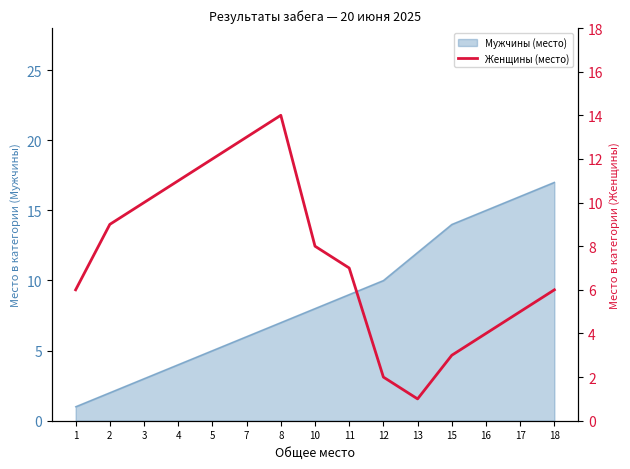

What is the minimum value shown in the chart?

1